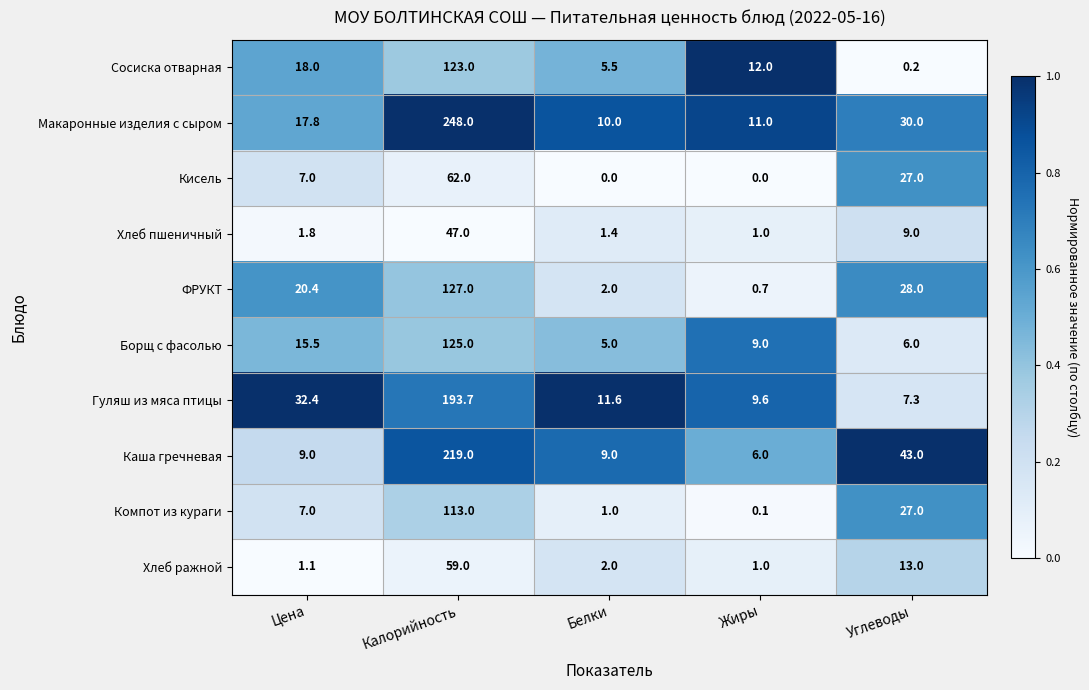

Is the value of Макаронные изделия с сыром at Калорийность greater than the value of Хлеб пшеничный at Калорийность?

Yes